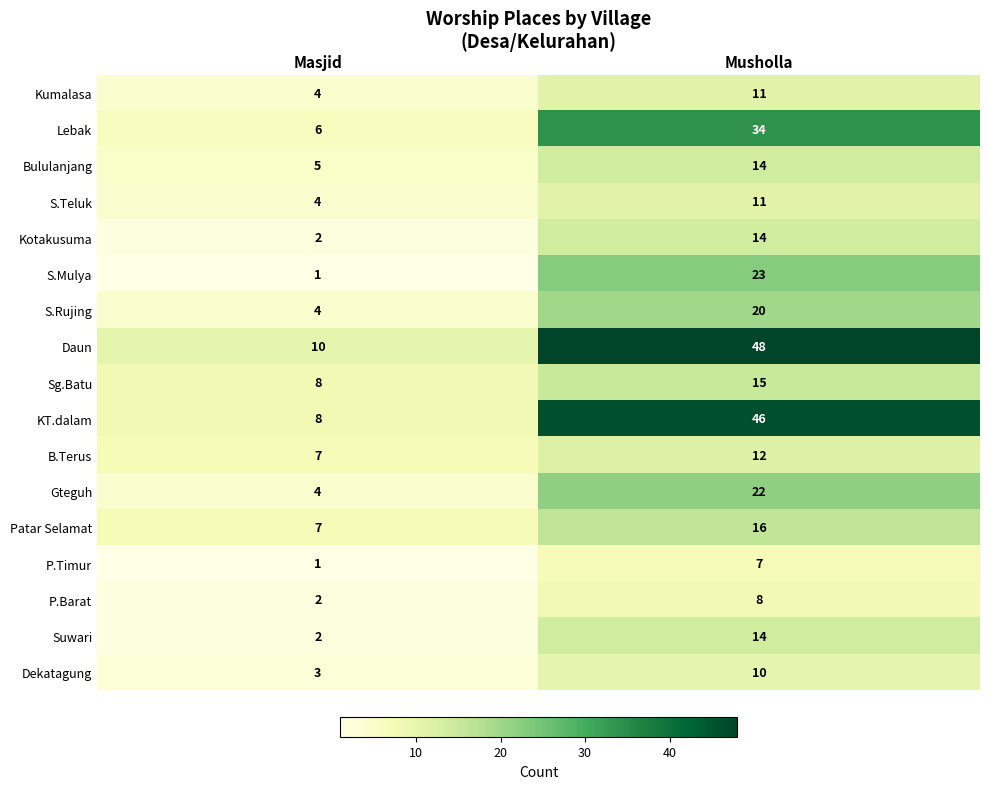

Which category has the highest value across all series?

Musholla